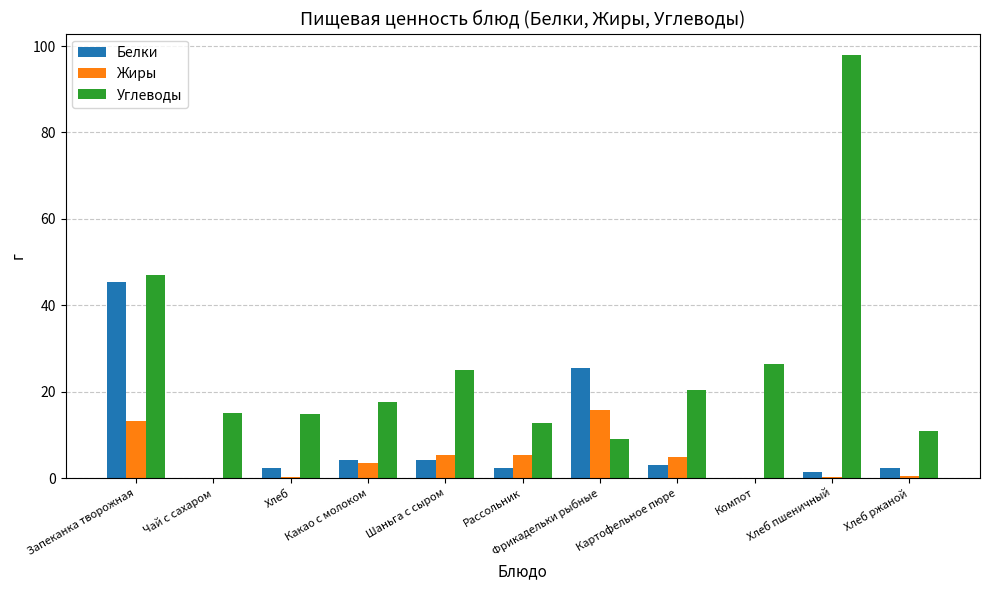

What is the difference between the Жиры values at Хлеб пшеничный and Фрикадельки рыбные?

15.5